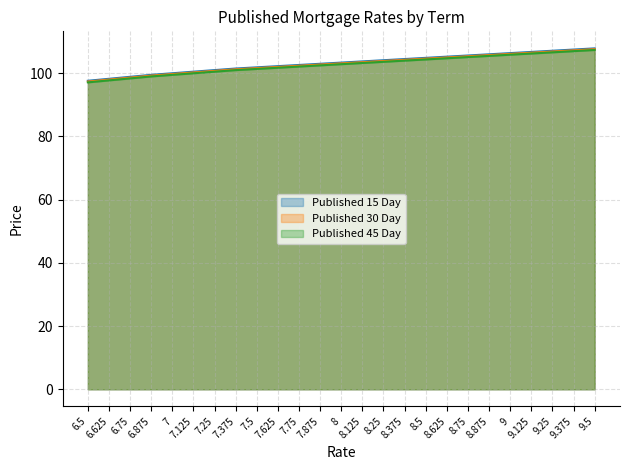

True or false: Published 15 Day and Published 45 Day cross at least once.

False